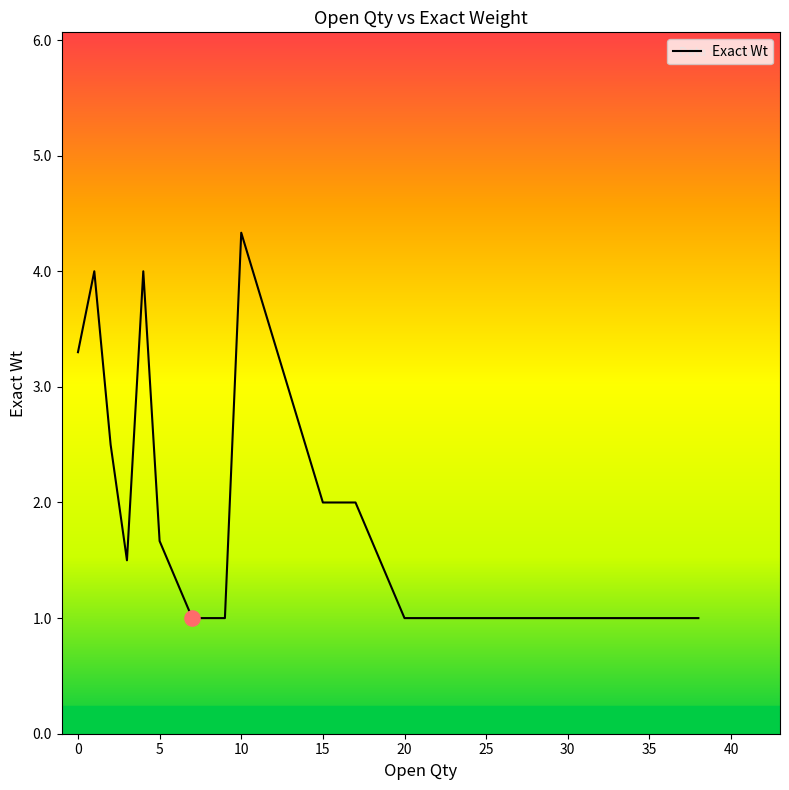

What is the greatest value displayed?

4.3